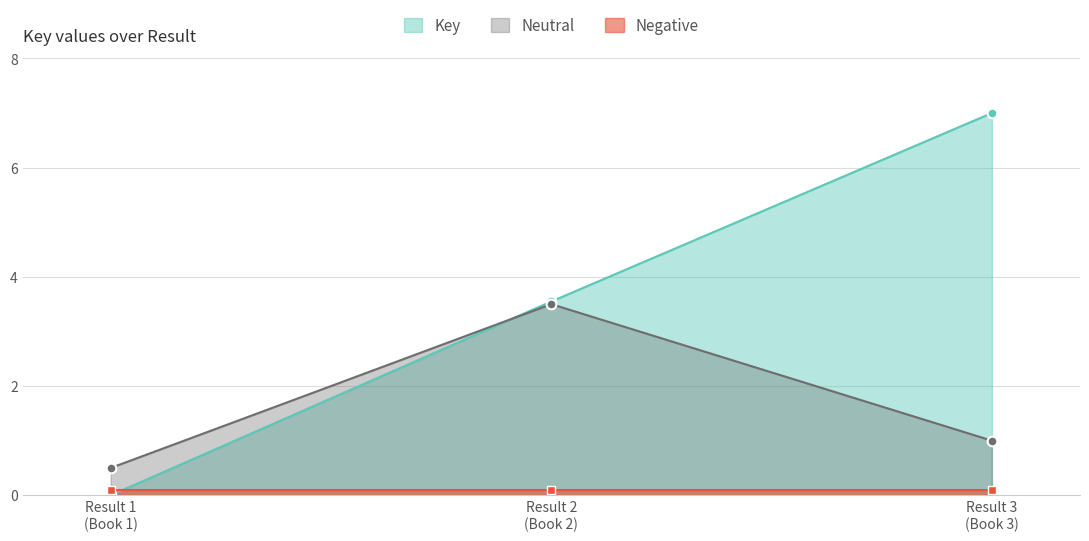

How many data points in Key are less than 3?

1